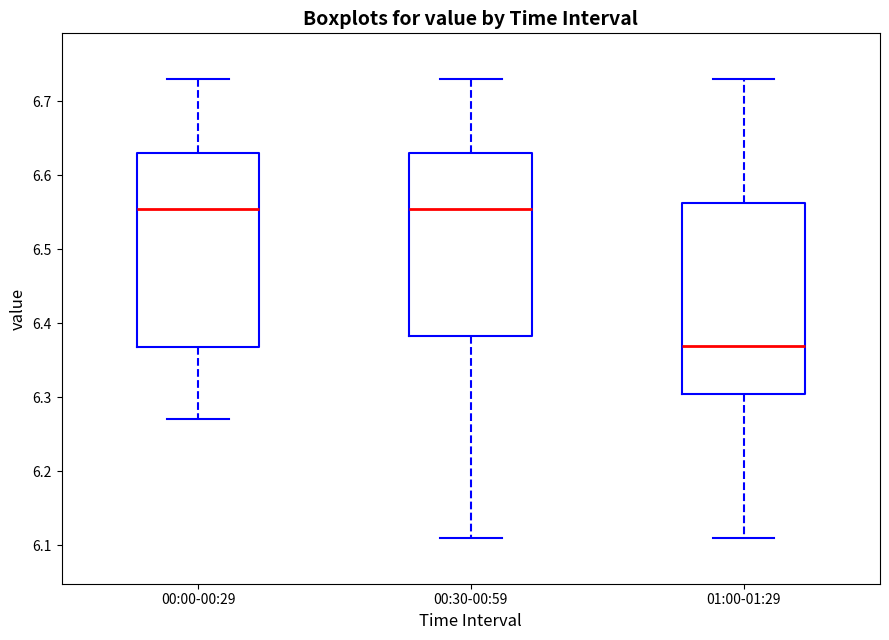

Reading left to right, transcribe this box plot: for each box, give where its median line is, the range the box spans, and where its two whiskers end, as read against the y-axis. The values are not printed on the chart, so give them approximately, as read against the axis.

00:00-00:29: median 6.56, box 6.37 to 6.63, whiskers 6.27 to 6.73
00:30-00:59: median 6.56, box 6.38 to 6.63, whiskers 6.11 to 6.73
01:00-01:29: median 6.37, box 6.31 to 6.56, whiskers 6.11 to 6.73